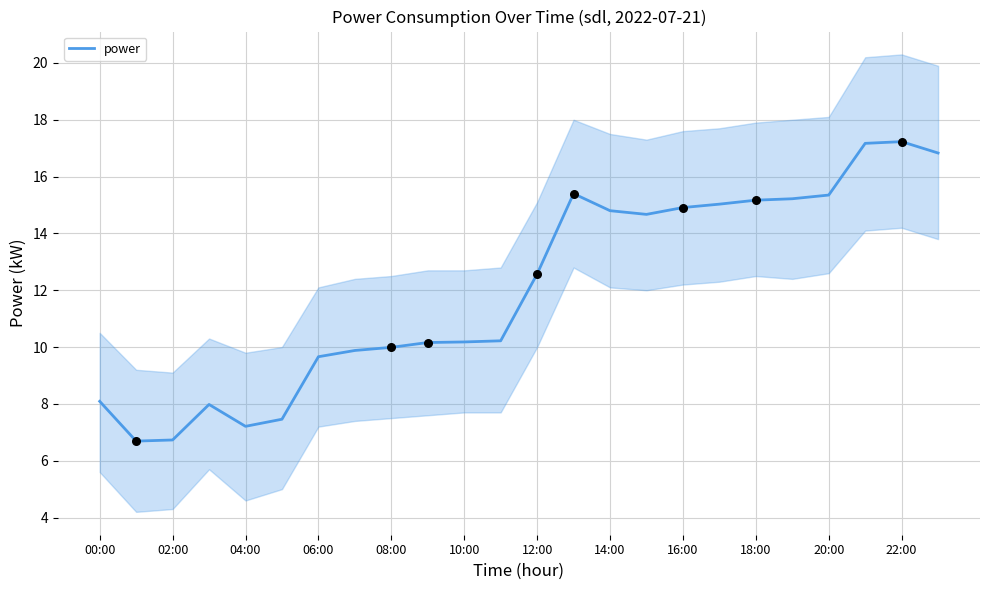

What is the change in value from 15 to 17?

+0.4